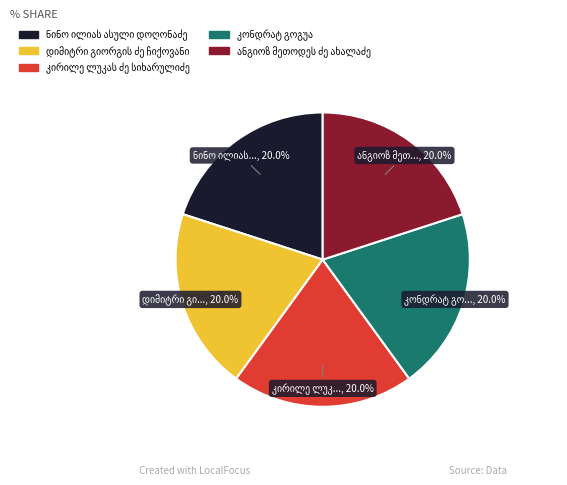

Does any single category account for the majority?

No